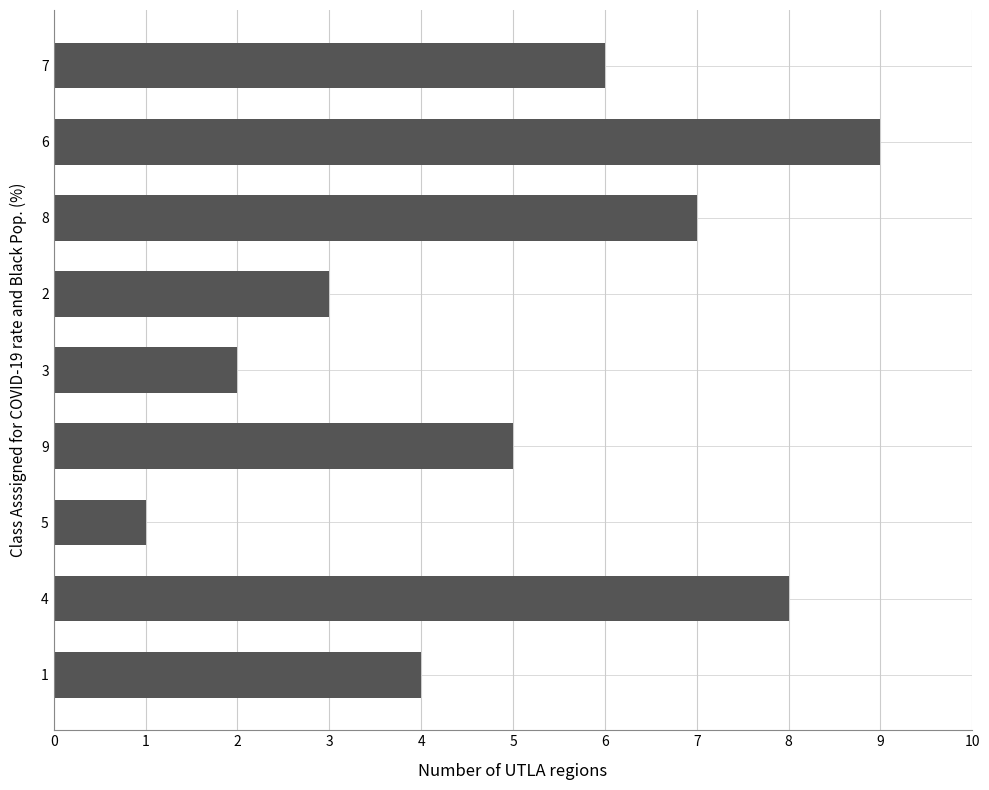

Which has a higher value, 5 or 7?

7